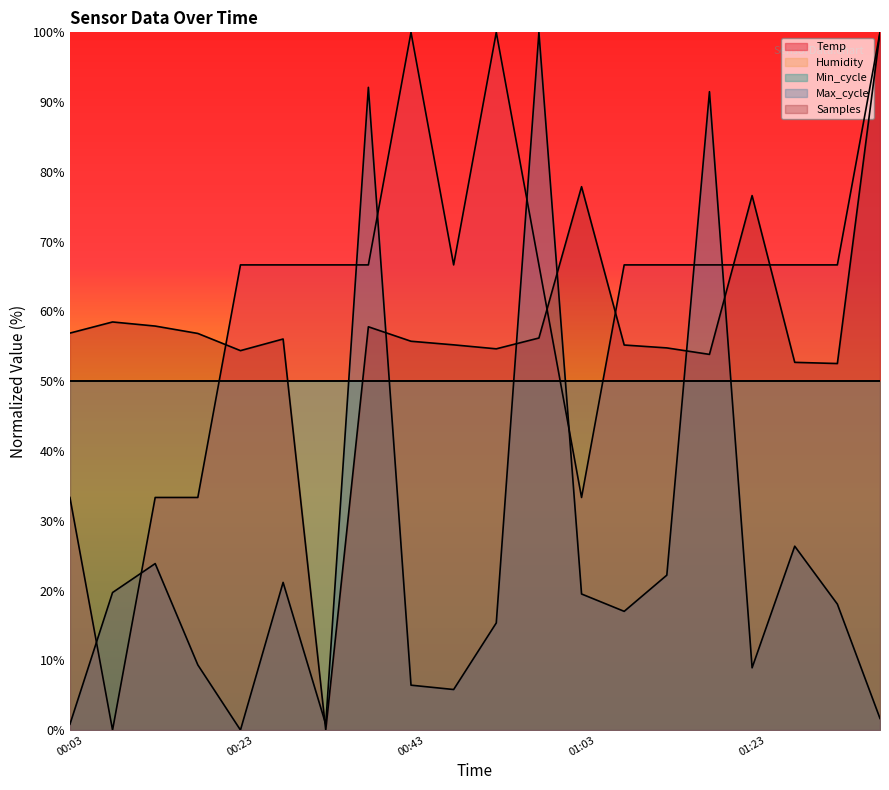

Where is Max_cycle nearest to the value 50?

01:28